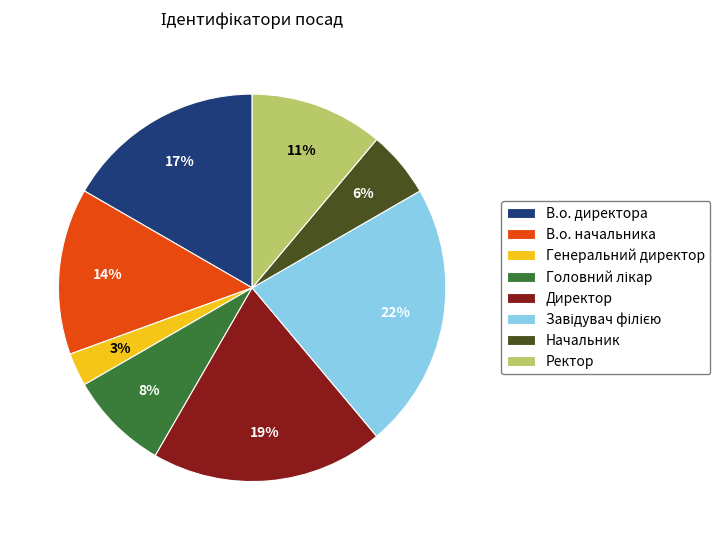

Do В.о. директора and Генеральний директор together represent more than half of the pie?

No